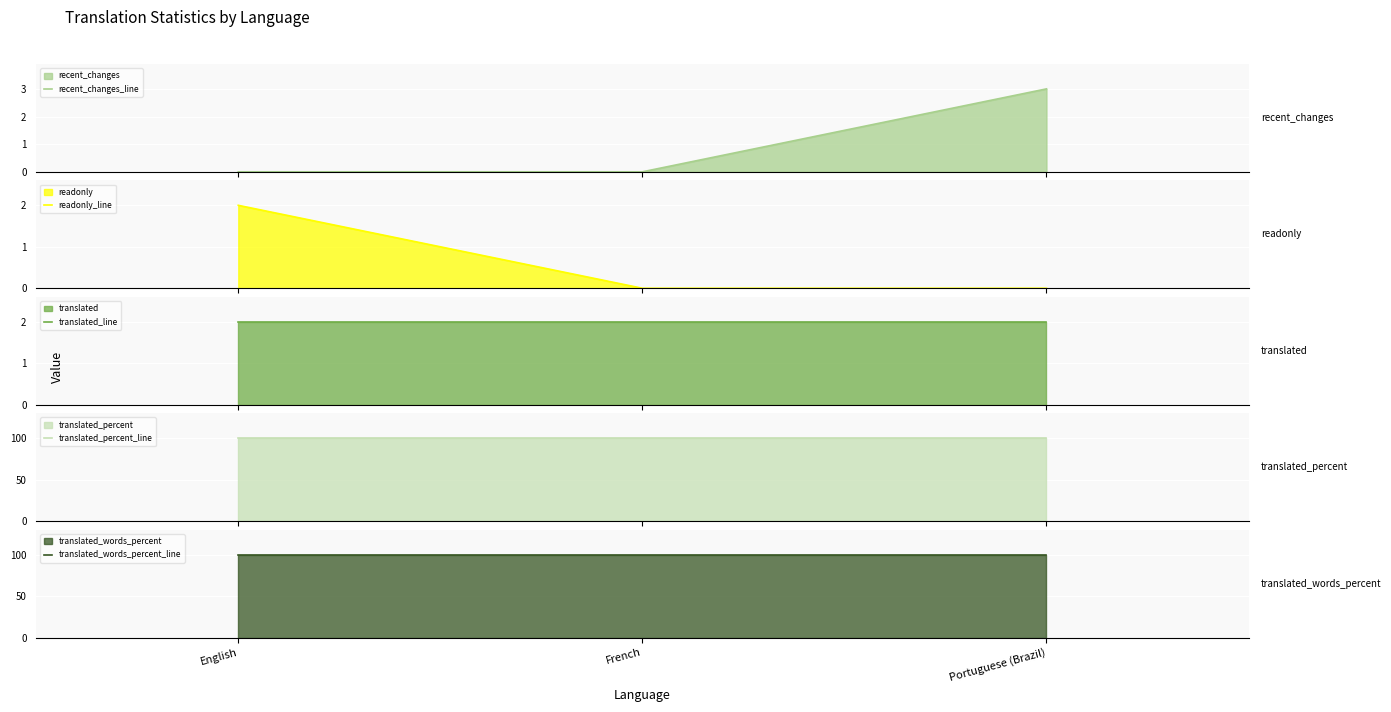

The value of readonly_line at French is -1. True or false?

False